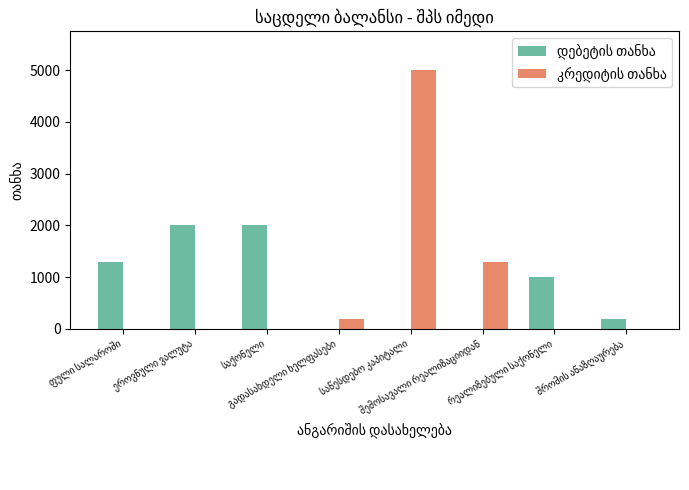

What is the maximum value shown in the chart?

5000